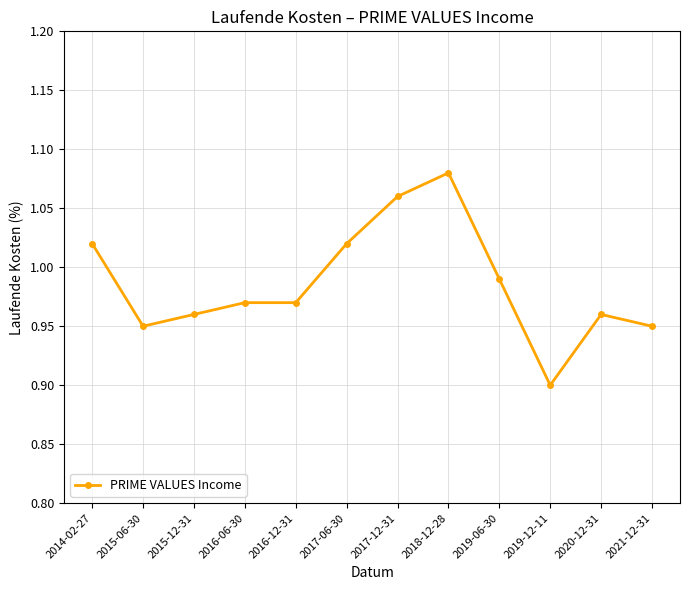

True or false: the data shows 0.2 at 2016-06-30.

False